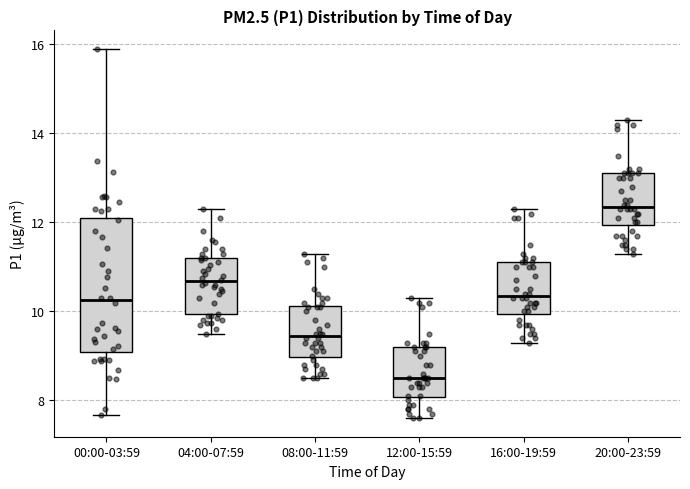

Which box's median line is the highest?

20:00-23:59